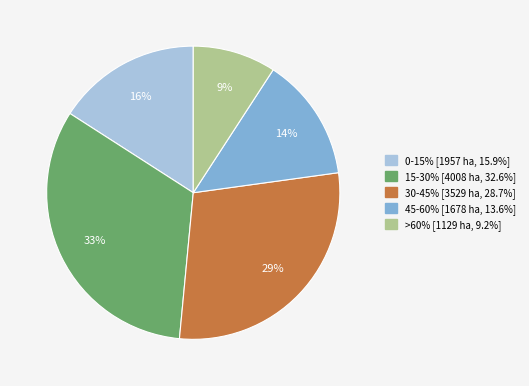

How many segments does this pie chart have?

5